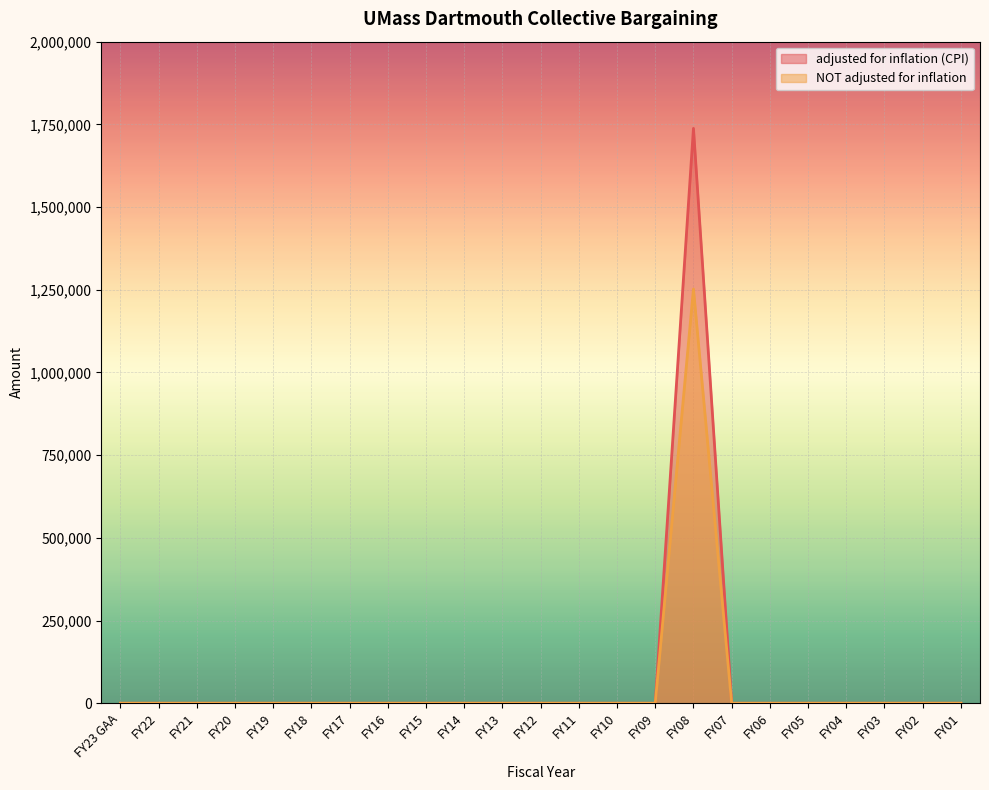

What is the label of the 12th point from the left?

FY12